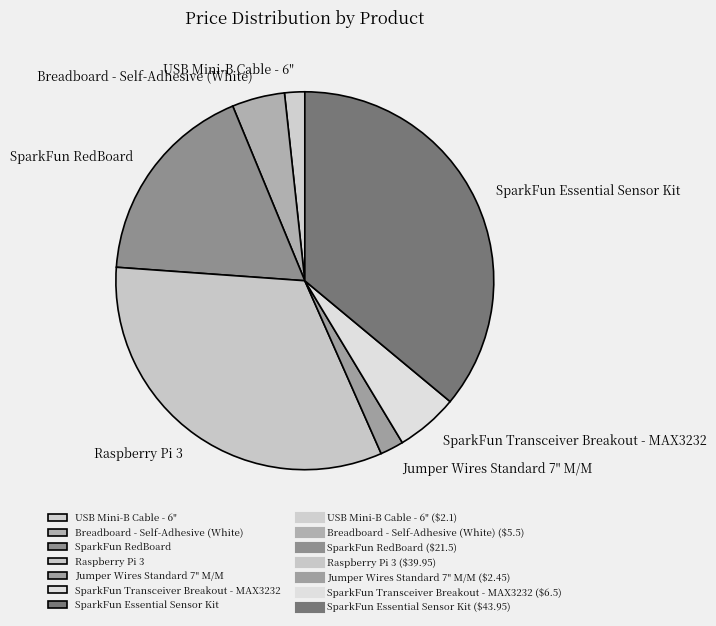

What is the ratio of the value at SparkFun Essential Sensor Kit to the value at SparkFun RedBoard?

2.0